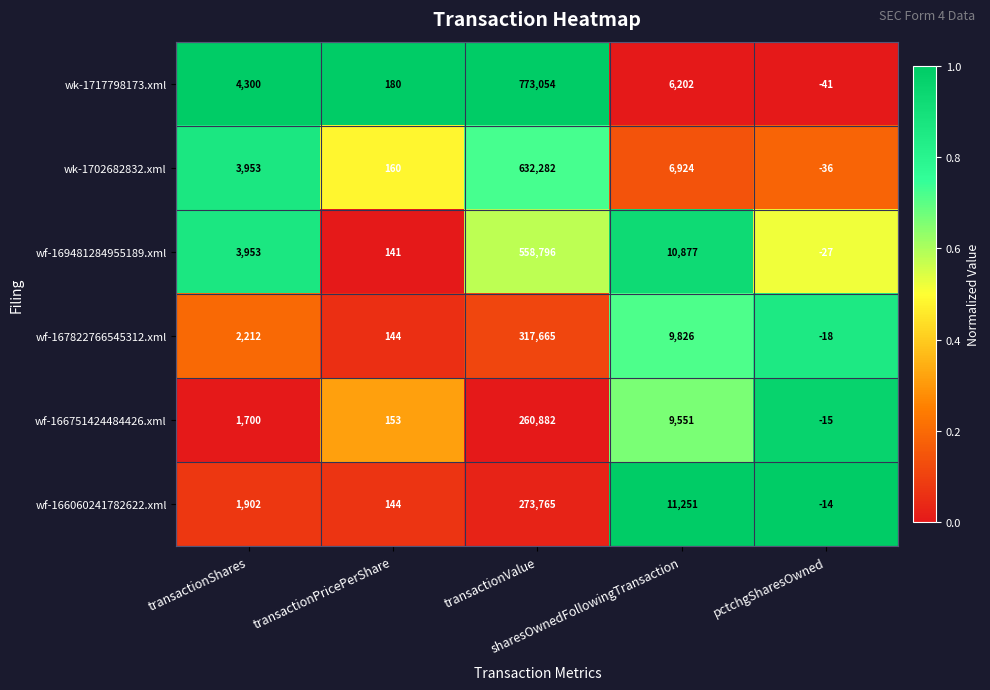

Which series has the widest spread of values?

wk-1717798173.xml